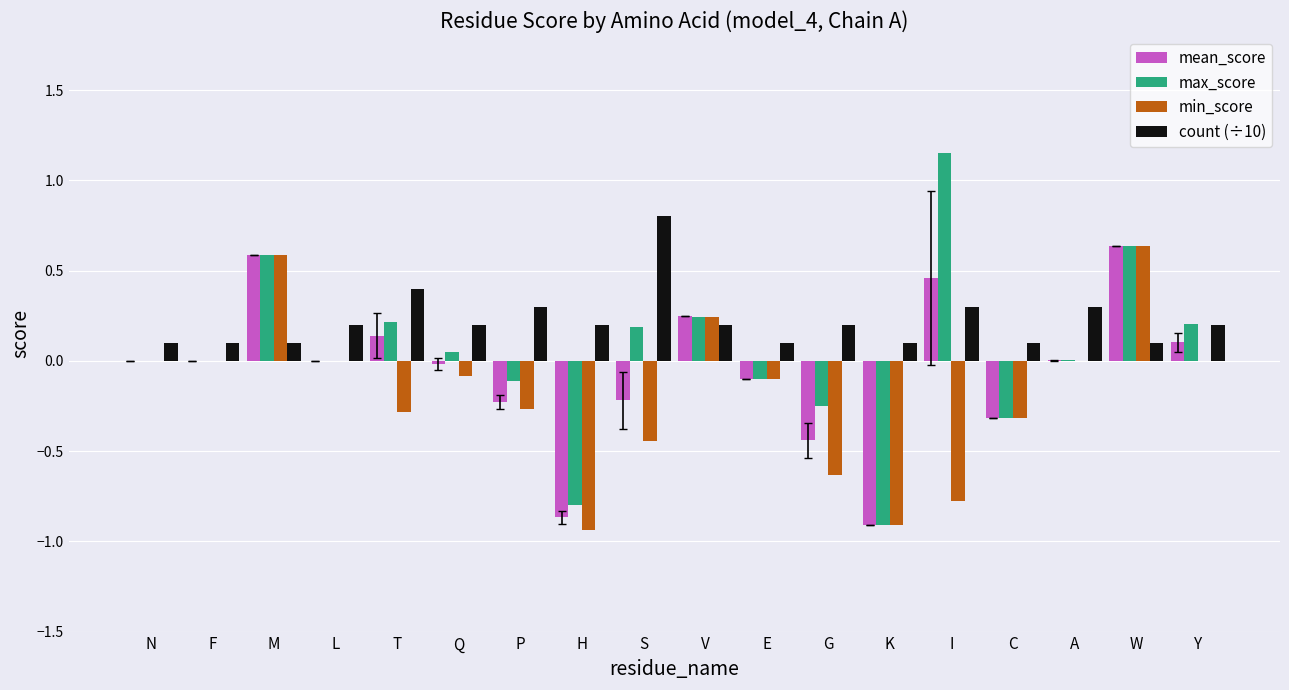

At which label does mean_score reach its peak?

W